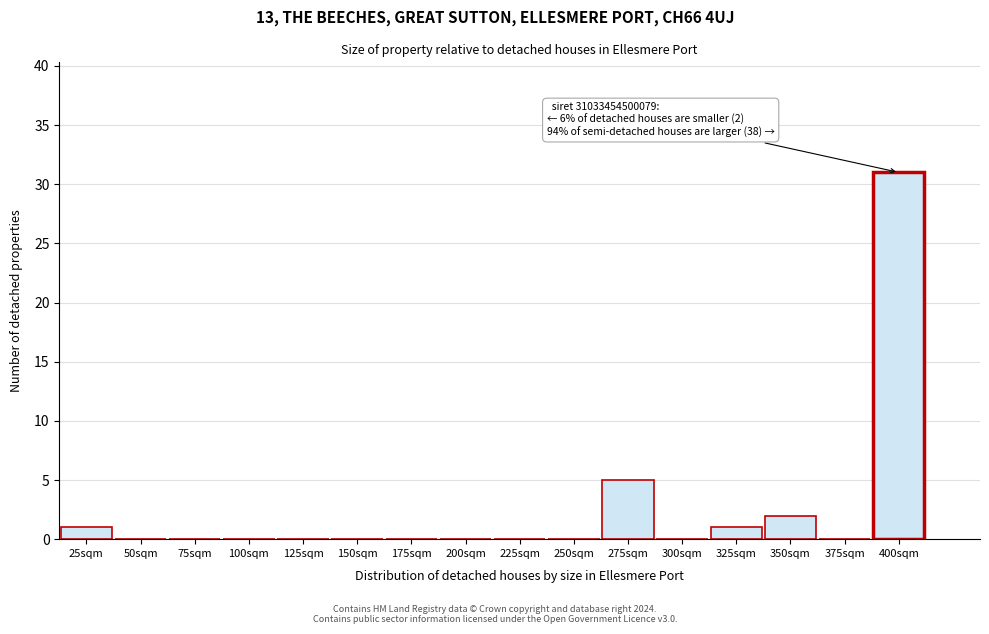

Reading left to right, what are all the values shown in this chart?

25sqm=1	50sqm=0	75sqm=0	100sqm=0	125sqm=0	150sqm=0	175sqm=0	200sqm=0	225sqm=0	250sqm=0	275sqm=5	300sqm=0	325sqm=1	350sqm=2	375sqm=0	400sqm=31